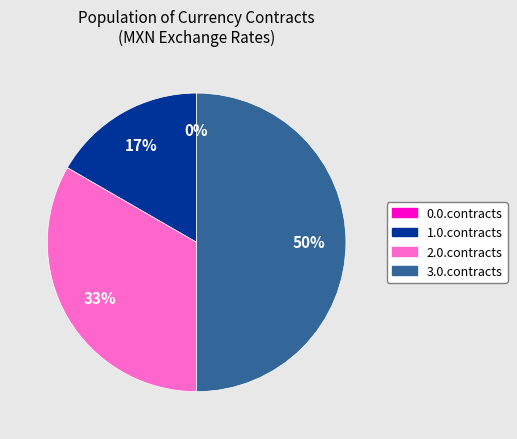

Does any single category account for the majority?

No